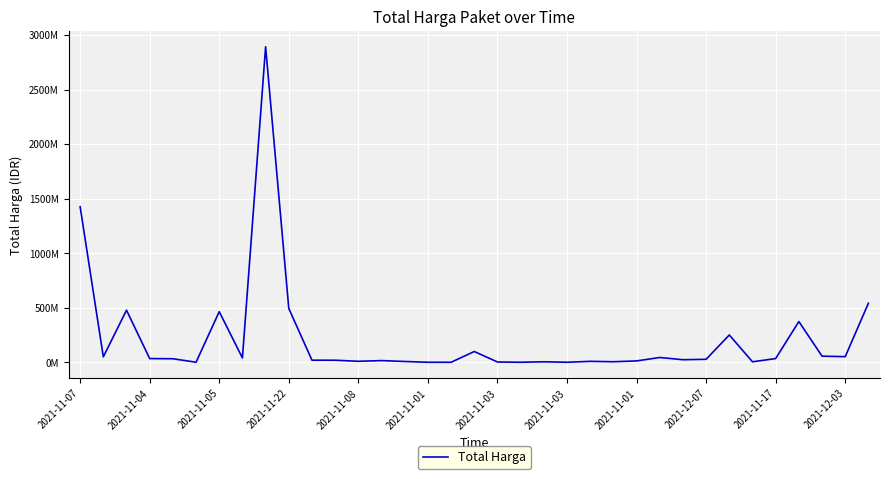

Does the chart have visible grid lines?

Yes